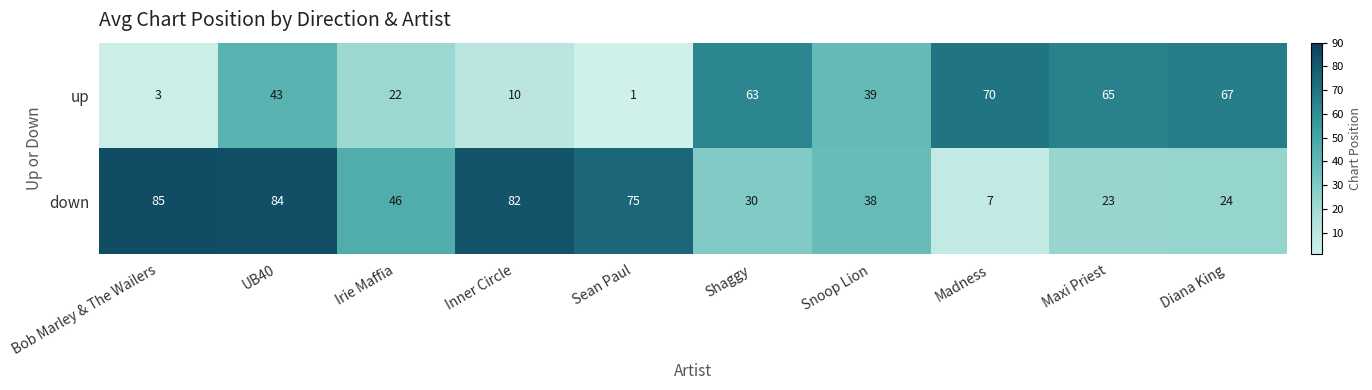

What is the greatest value displayed?

85